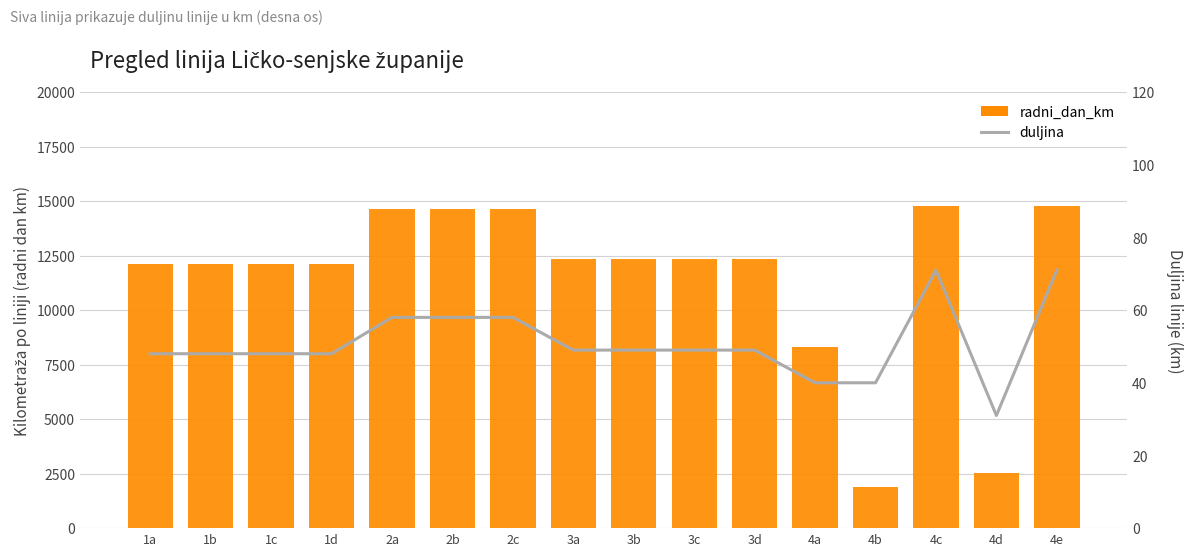

What are all the series names shown in the legend?

radni_dan_km, duljina